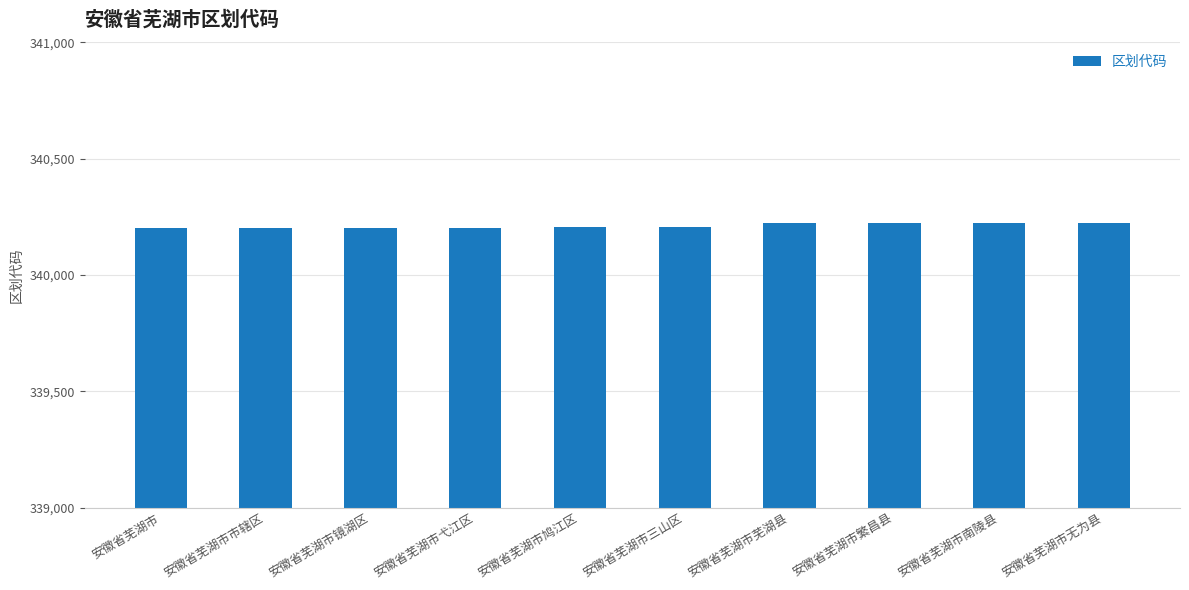

The chart shows a value of 340202 at 安徽省芜湖市镜湖区. True or false?

True